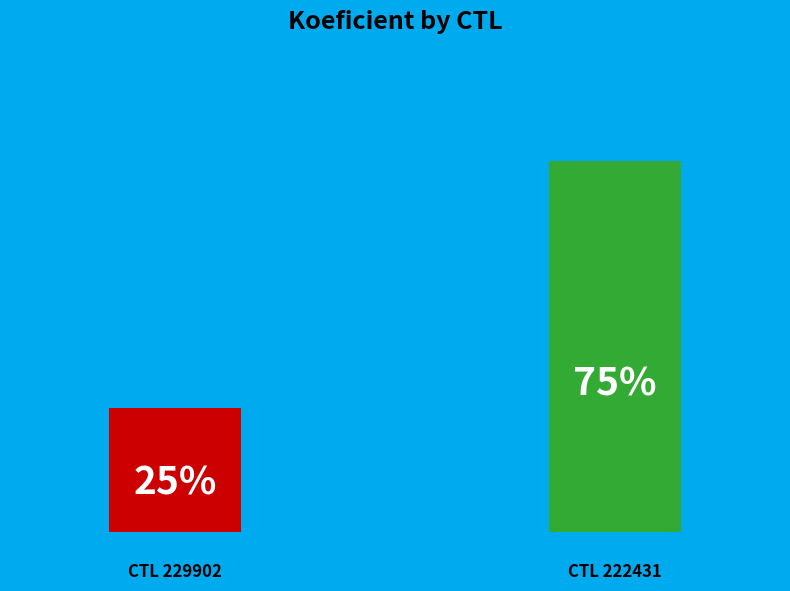

Which has a higher value, 222431 or 229902?

222431